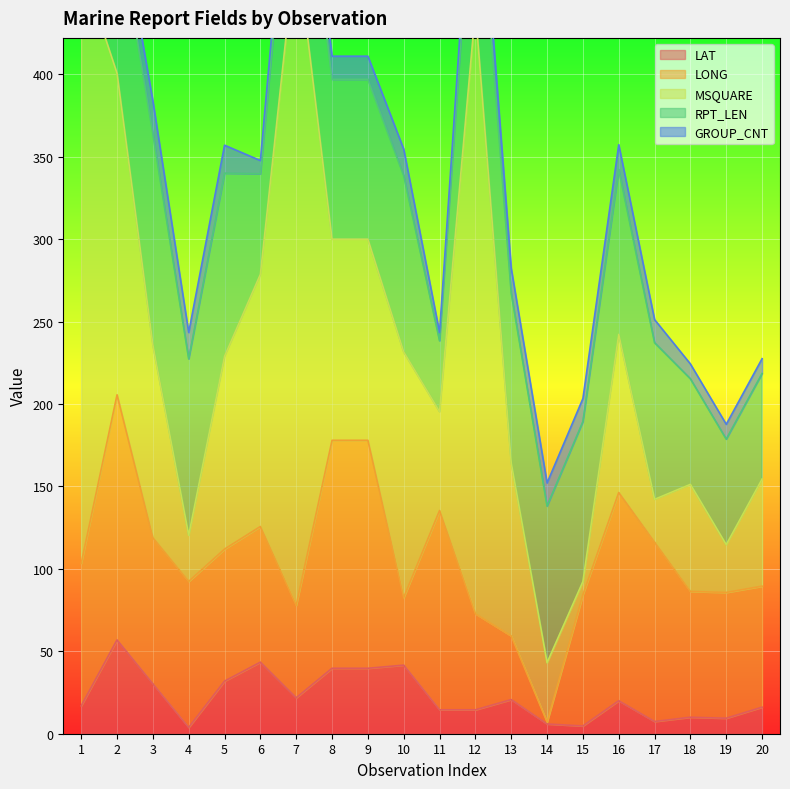

At which label does RPT_LEN reach its peak?

3